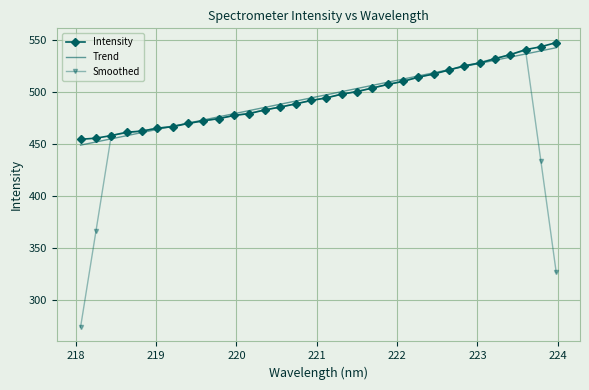

Which series has the widest spread of values?

Smoothed